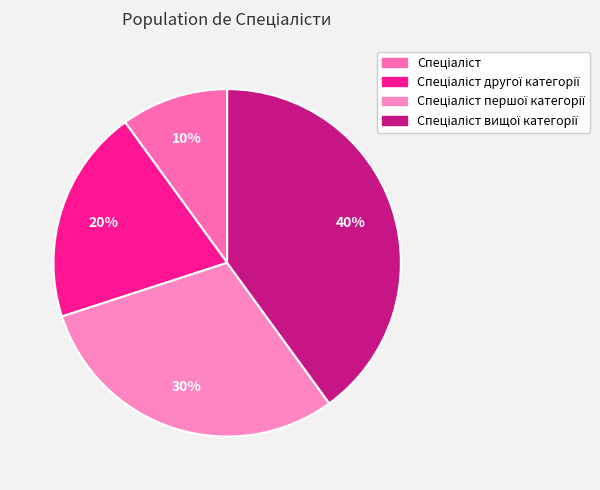

Approximately how many times larger is the value at Спеціаліст першої категорії compared to Спеціаліст другої категорії?

1.5